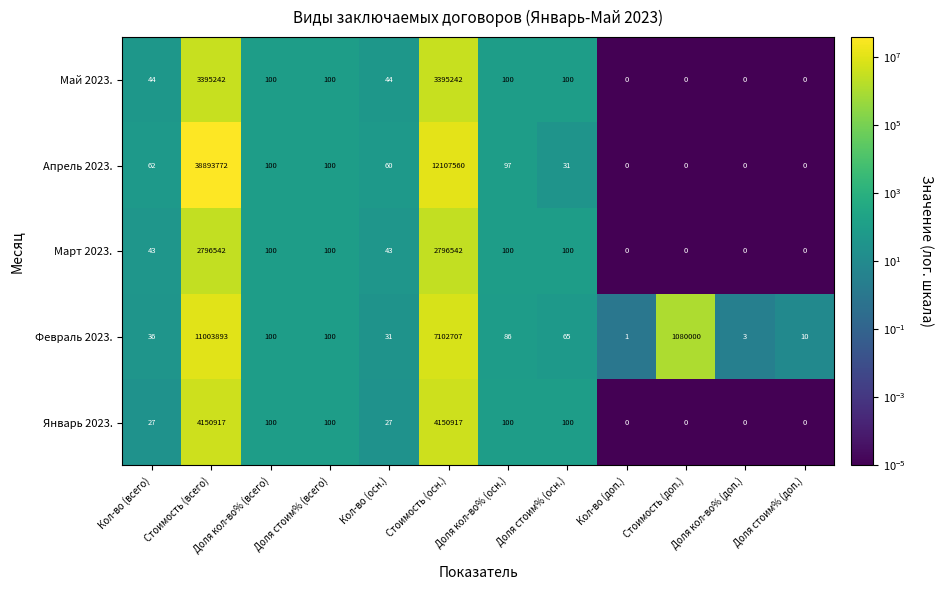

What is the average value of the Январь 2023. series?

691857